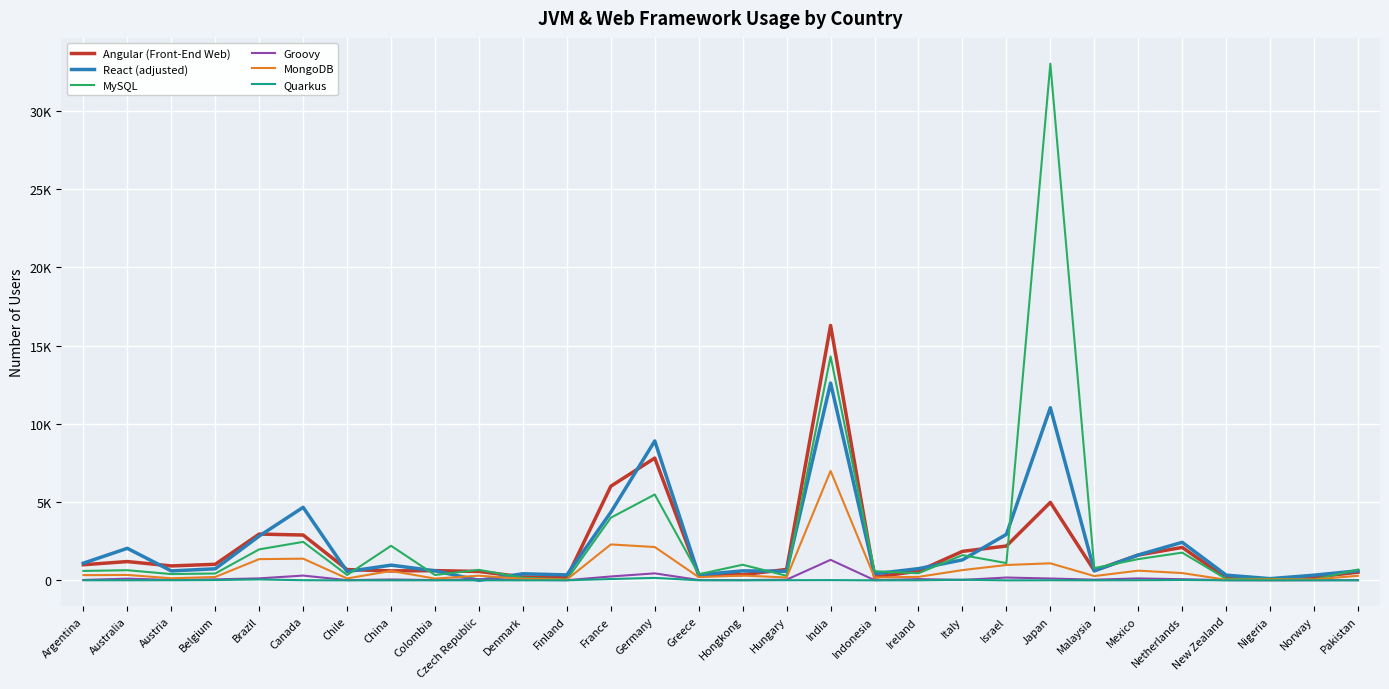

What is the difference between the highest and lowest values at Chile?

685